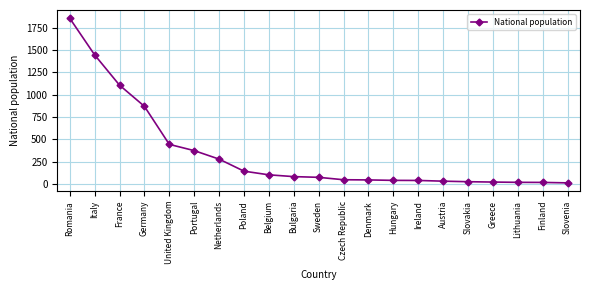

At which category does the chart reach its peak across all series?

Romania